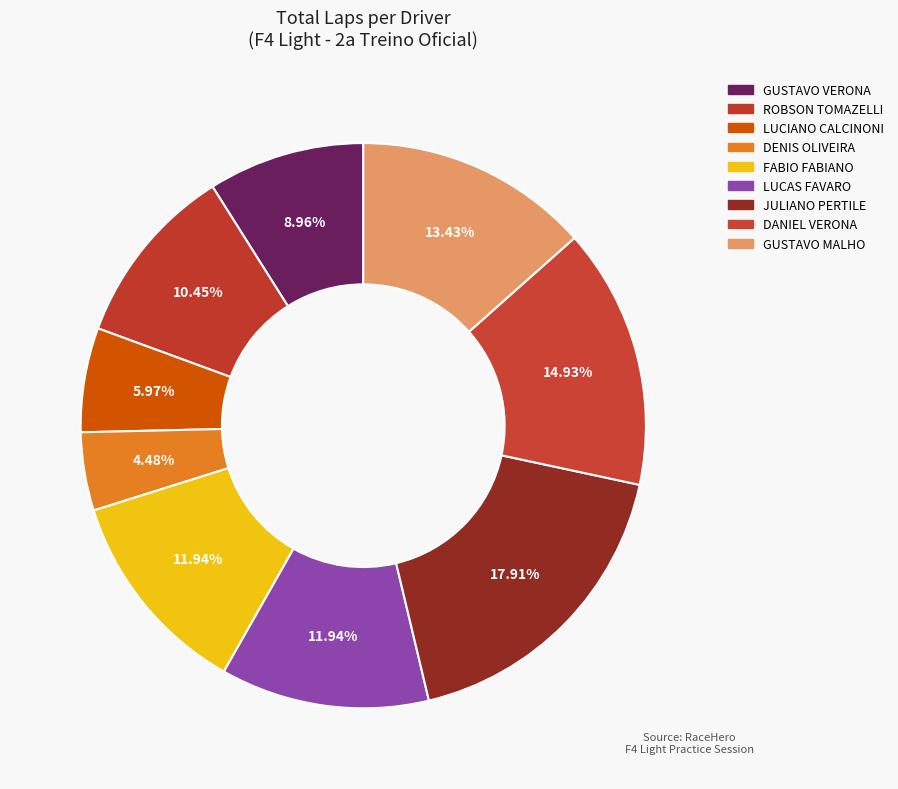

How many slices are in this pie chart?

9